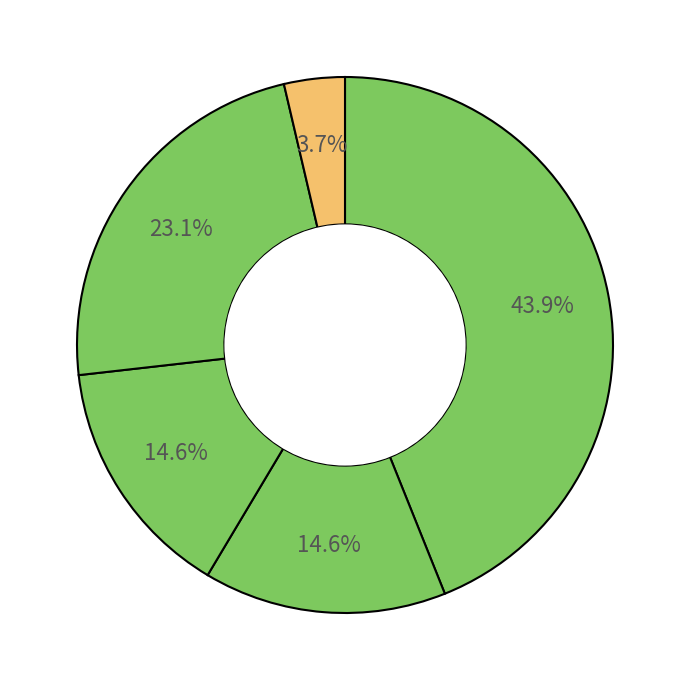

Count the number of slices in the pie.

5